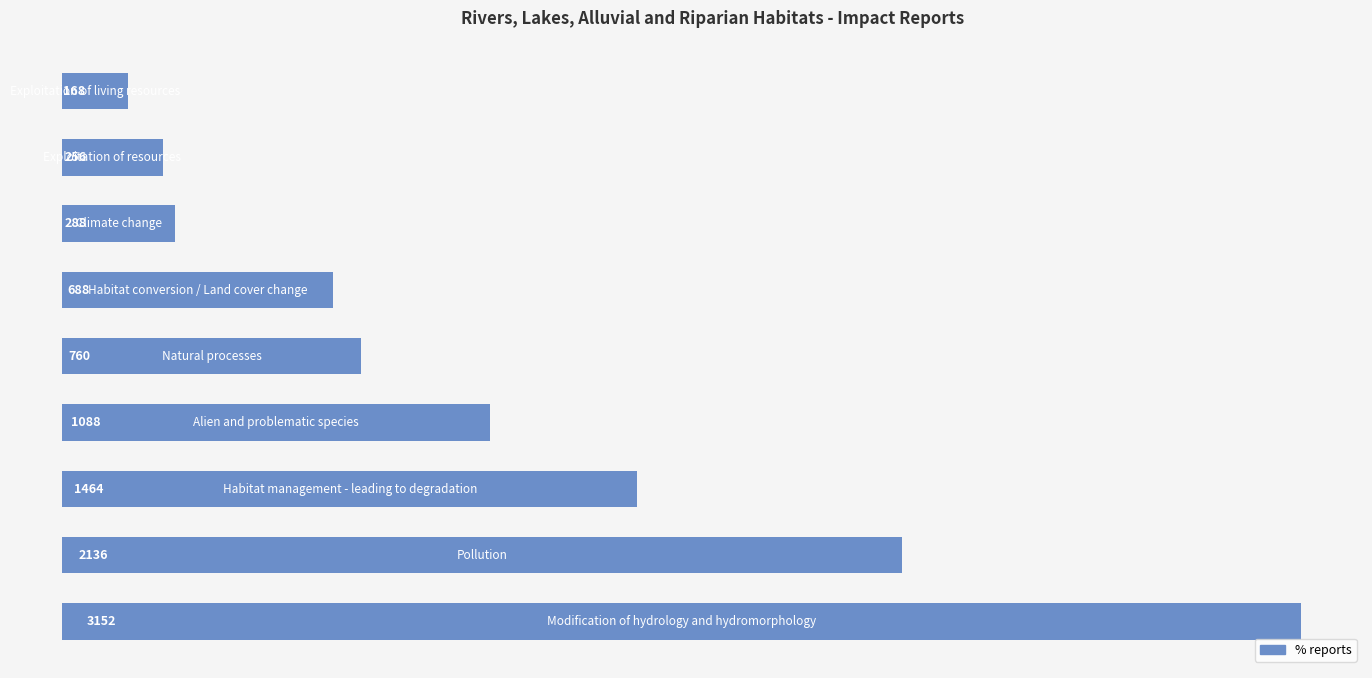

What is the value of the 6th bar from the top?

1088